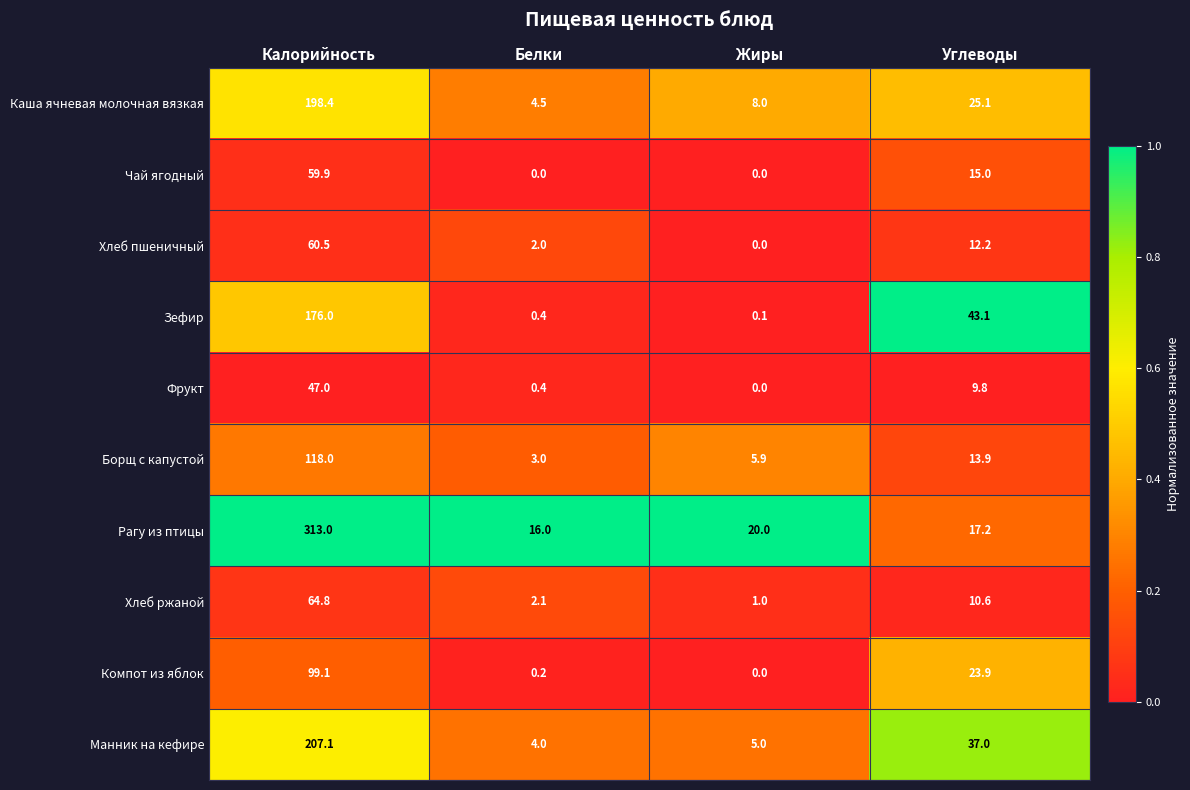

List the series in order of their peak value, highest first.

Рагу из птицы, Манник на кефире, Каша ячневая молочная вязкая, Зефир, Борщ с капустой, Компот из яблок, Хлеб ржаной, Хлеб пшеничный, Чай ягодный, Фрукт